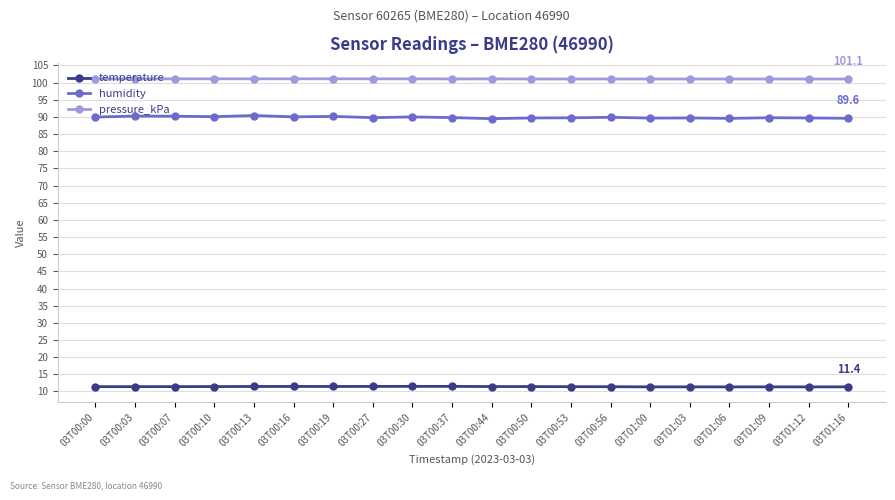

True or false: pressure_kPa has a value of 101.1 at 03T00:27.

True